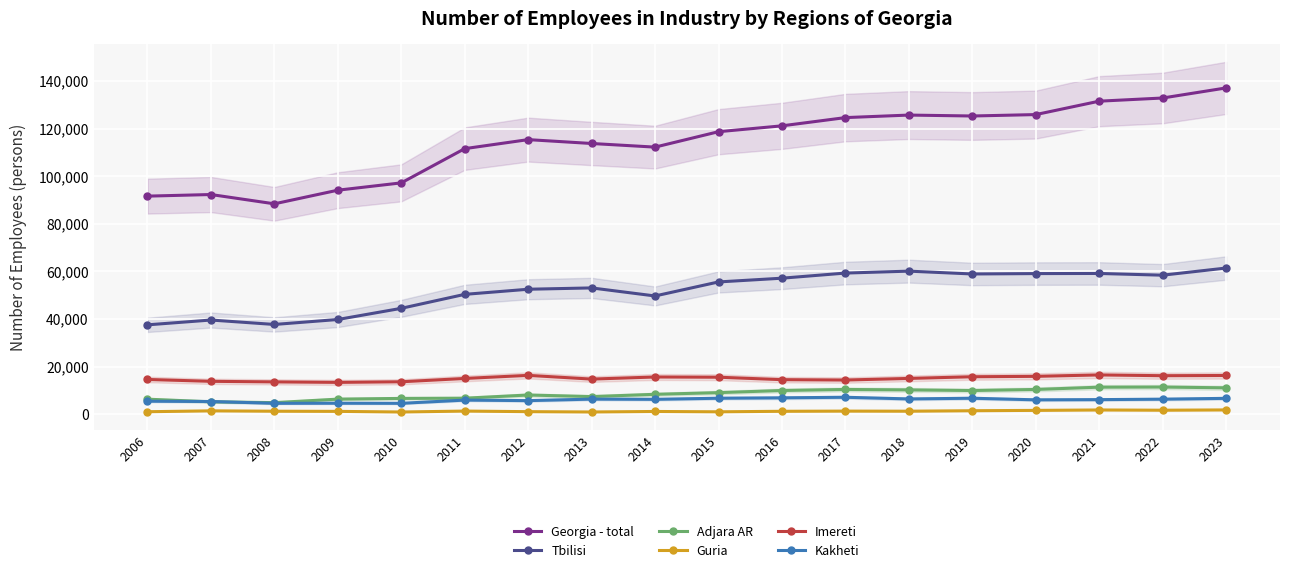

Which series changed the most between 2012 and 2021?

Georgia - total